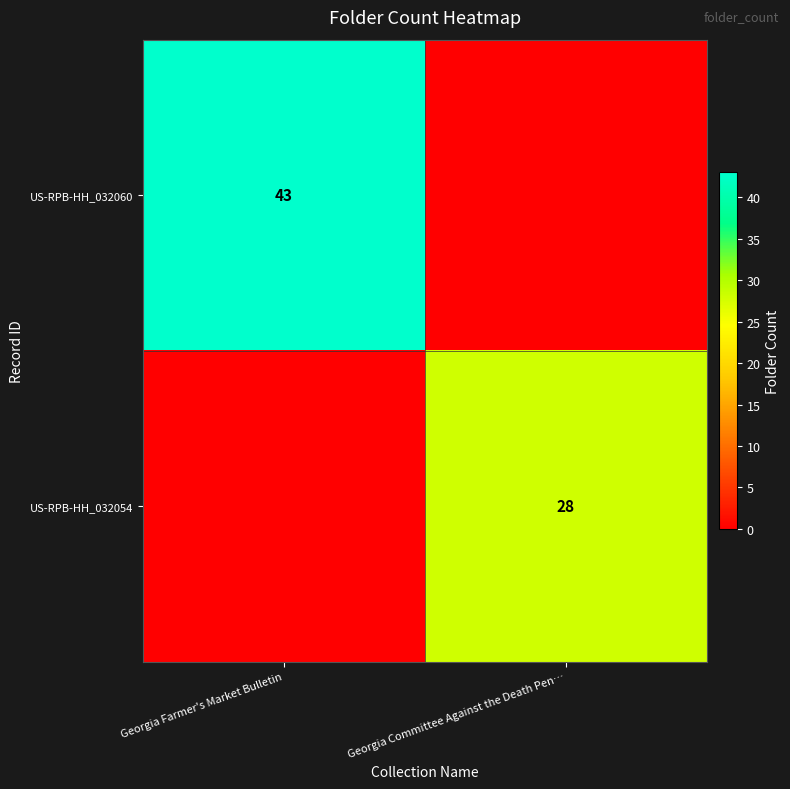

Count the number of data series in this chart.

2